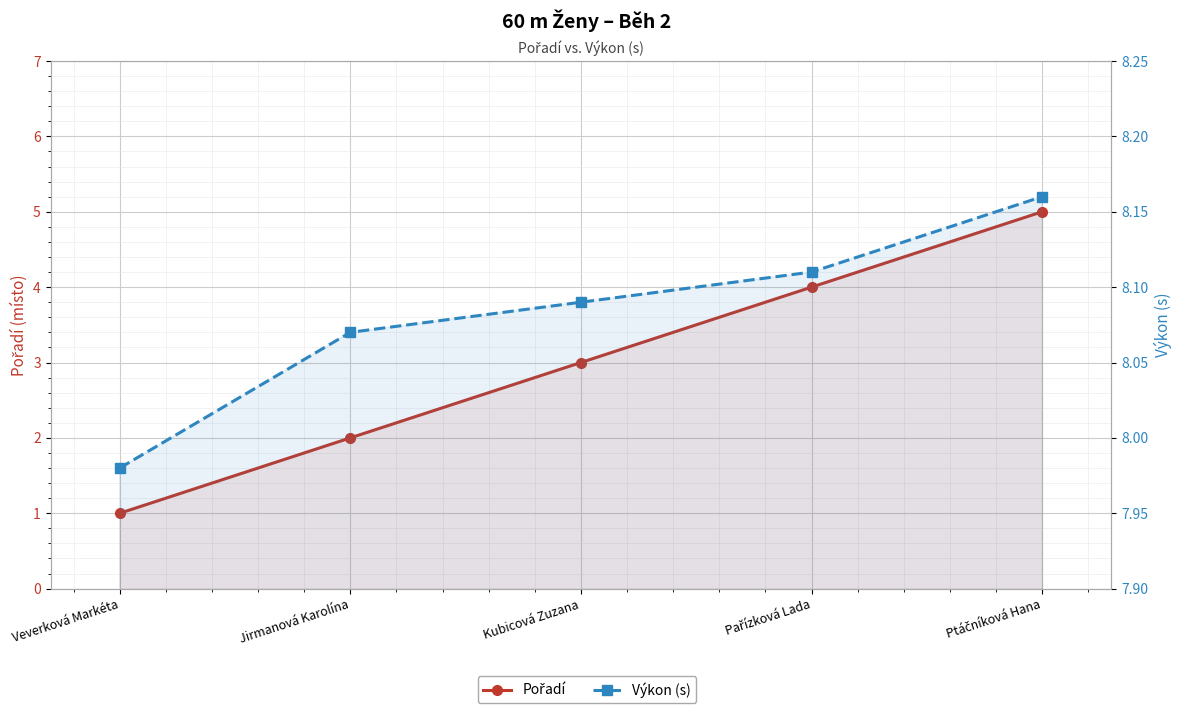

Reading left to right, list all the values displayed in this chart.

Pořadí: Veverková Markéta=1.0	Jirmanová Karolína=2.0	Kubicová Zuzana=3.0	Pařízková Lada=4.0	Ptáčníková Hana=5.0
Výkon (s): Veverková Markéta=8.0	Jirmanová Karolína=8.1	Kubicová Zuzana=8.1	Pařízková Lada=8.1	Ptáčníková Hana=8.2